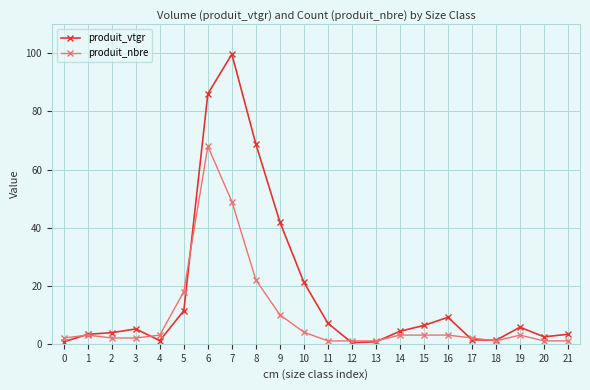

What is the total value across all series at 18?

2.2